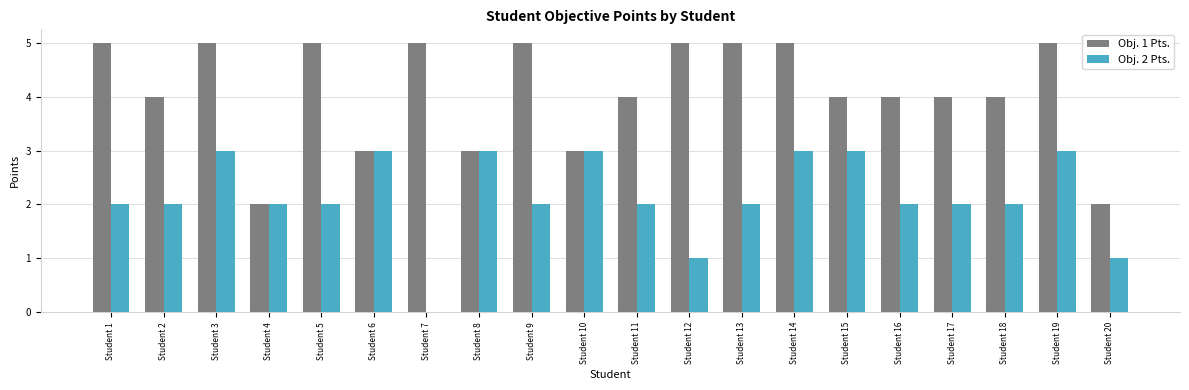

The Obj. 1 Pts. series shows 2 at Student 4. True or false?

True